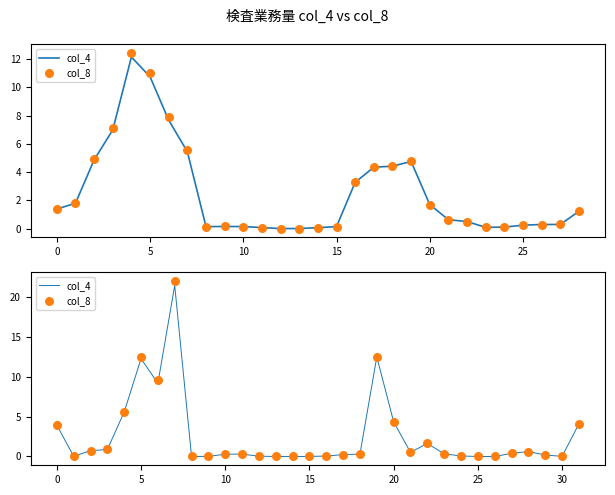

Which series has the widest spread of Y values?

col_8